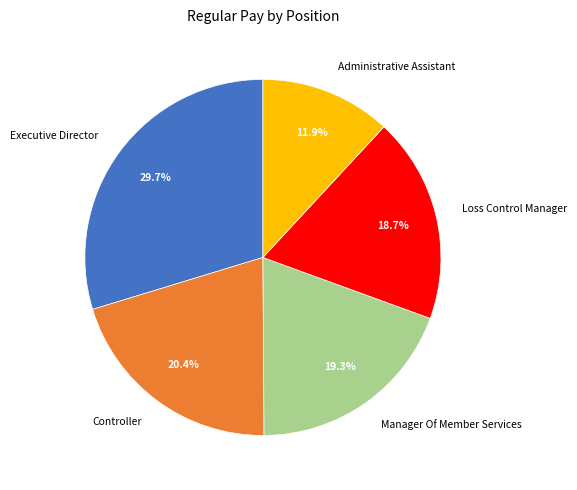

What percentage is NOT represented by Executive Director?

70.3%